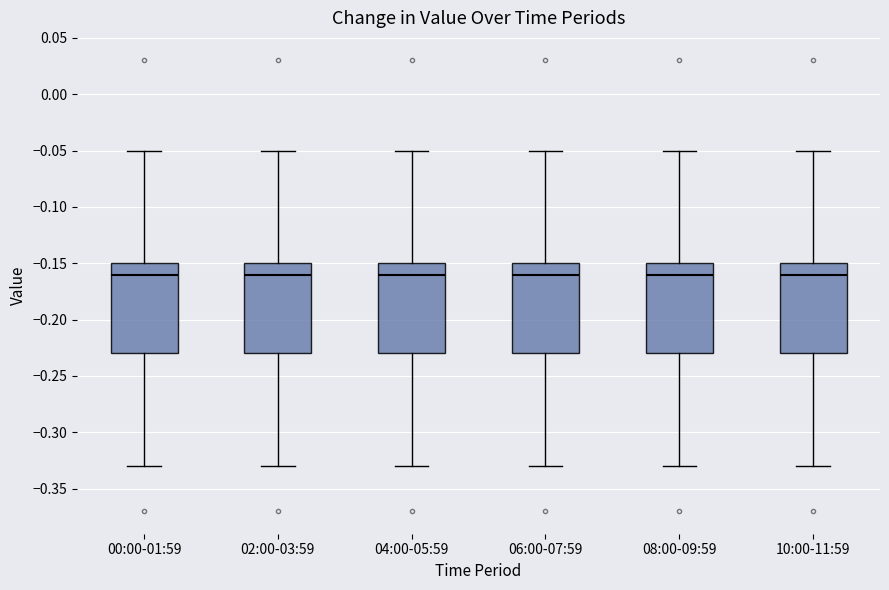

Where does the upper whisker of the box for 10:00-11:59 end on the y-axis? The values are not printed on the chart, so give them approximately, as read against the axis.

-0.05